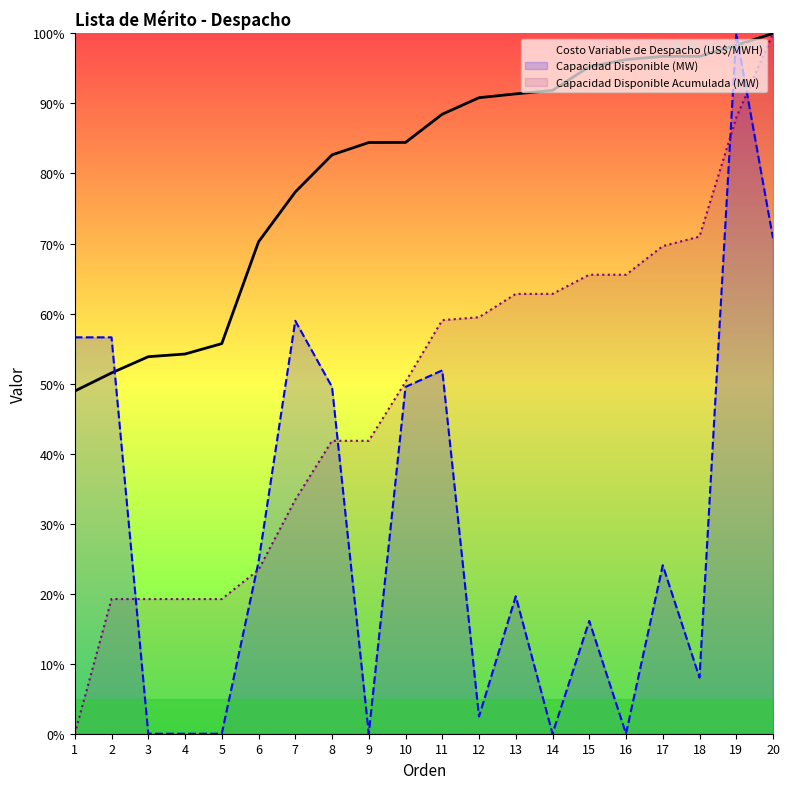

True or false: Costo Variable de Despacho (US$/MWH) has a value of 151.2 at 9.

False